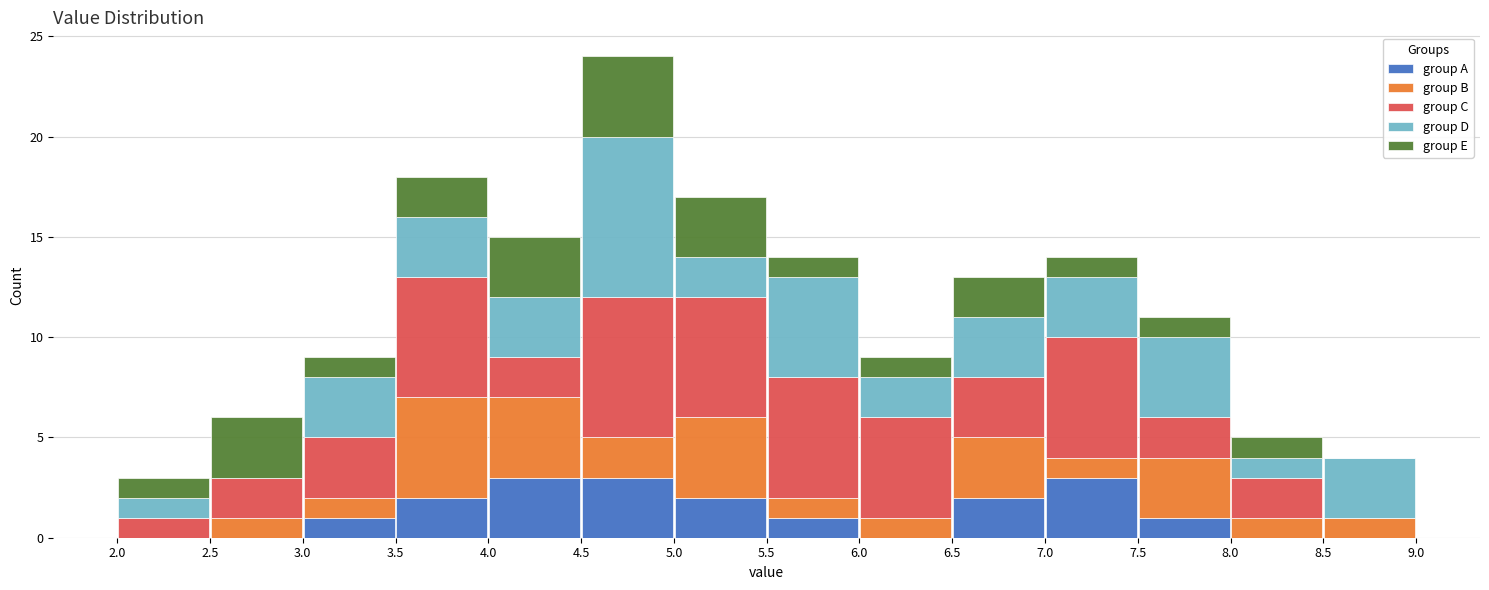

Reading left to right, list every stacked bar in this chart as the range it spans on the x-axis followed by its total height. The values are not printed on the chart, so give them approximately, as read against the axis.

2.0 to 2.5: 3
2.5 to 3.0: 6
3.0 to 3.5: 9
3.5 to 4.0: 18
4.0 to 4.5: 15
4.5 to 5.0: 24
5.0 to 5.5: 17
5.5 to 6.0: 14
6.0 to 6.5: 9
6.5 to 7.0: 13
7.0 to 7.5: 14
7.5 to 8.0: 11
8.0 to 8.5: 5
8.5 to 9.0: 4